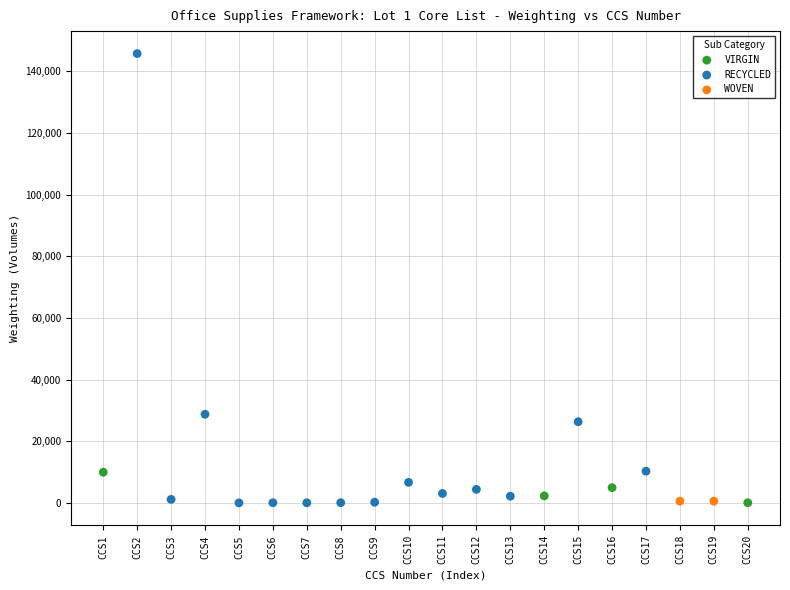

Which series has the largest Y range (max minus min)?

RECYCLED